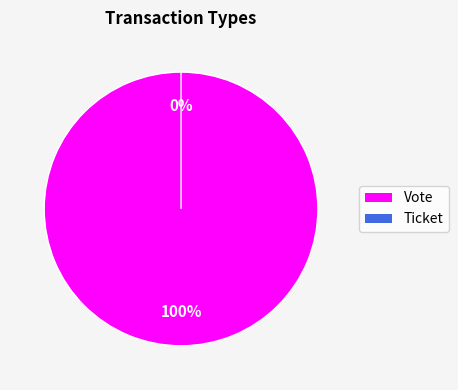

Rank the categories by value from highest to lowest.

Vote, Ticket